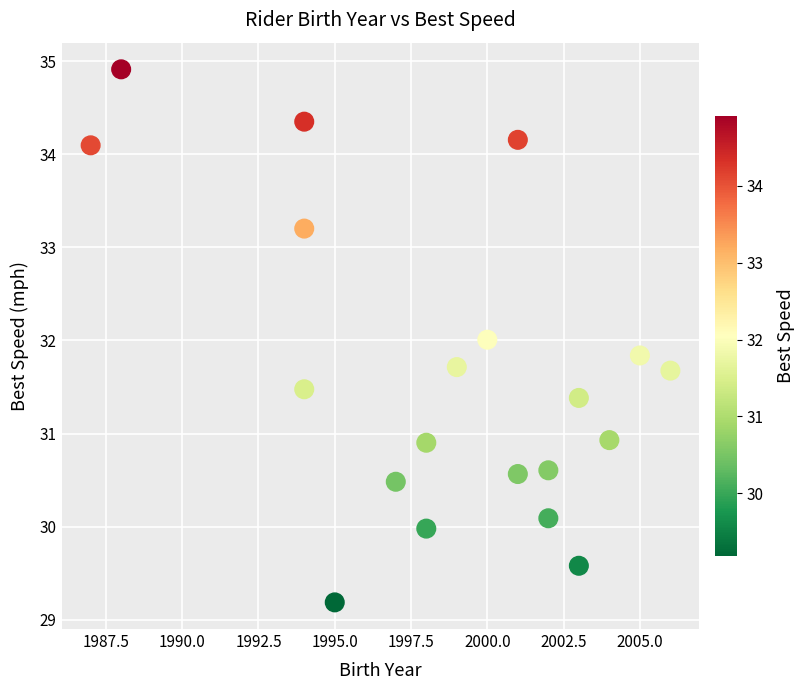

What is the range of X values (max minus min)?

19.0